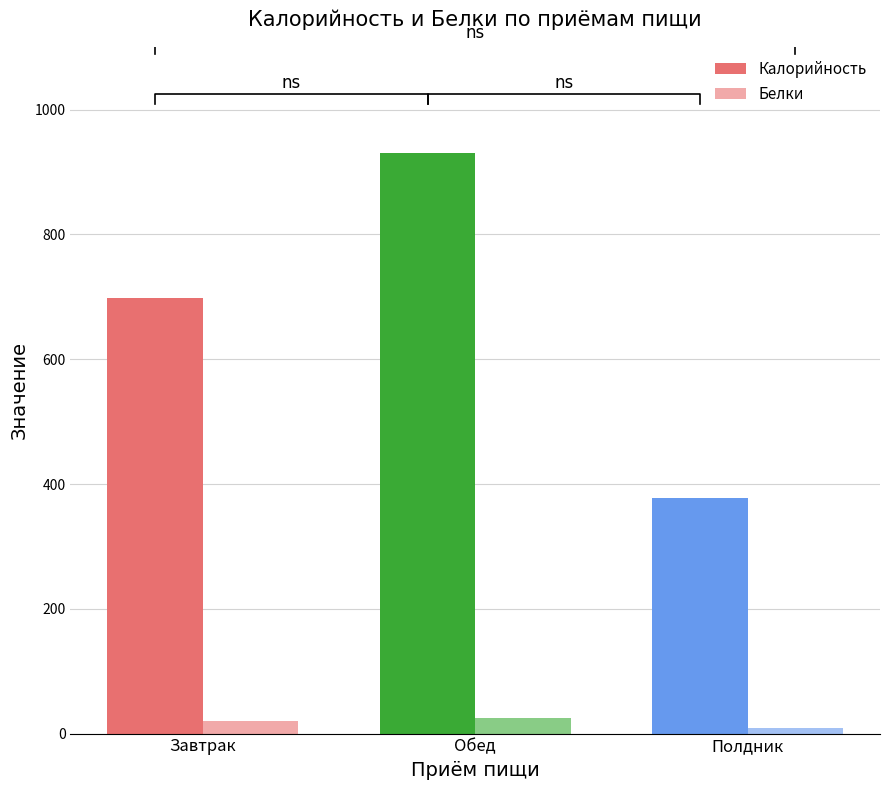

The value of Калорийность at Завтрак is 224.1. True or false?

False